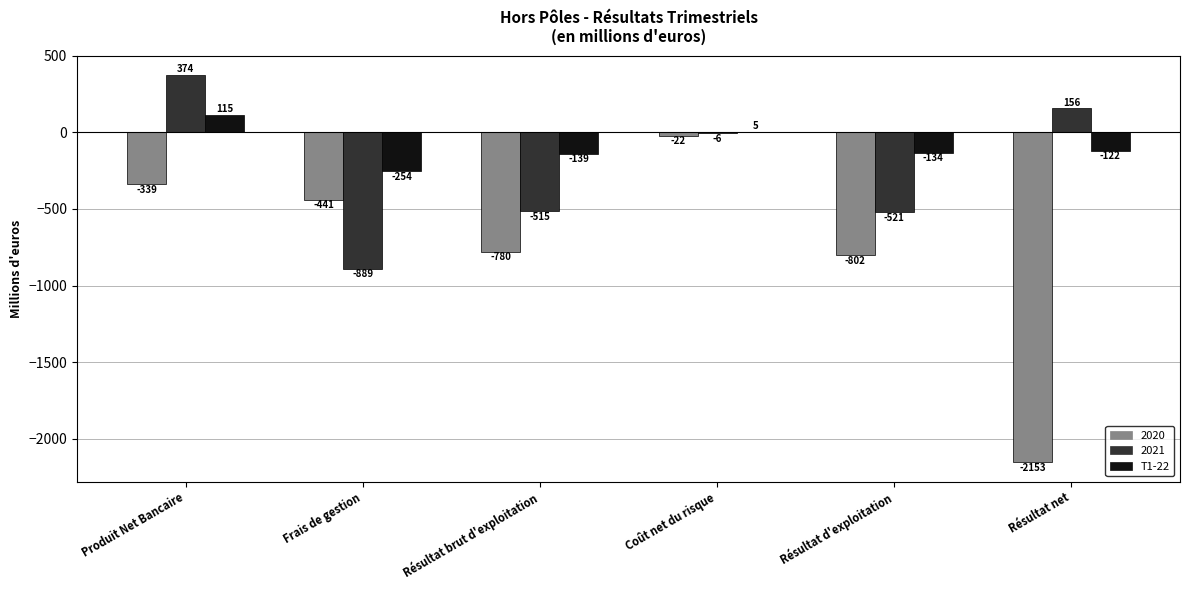

Count the number of data series in this chart.

3